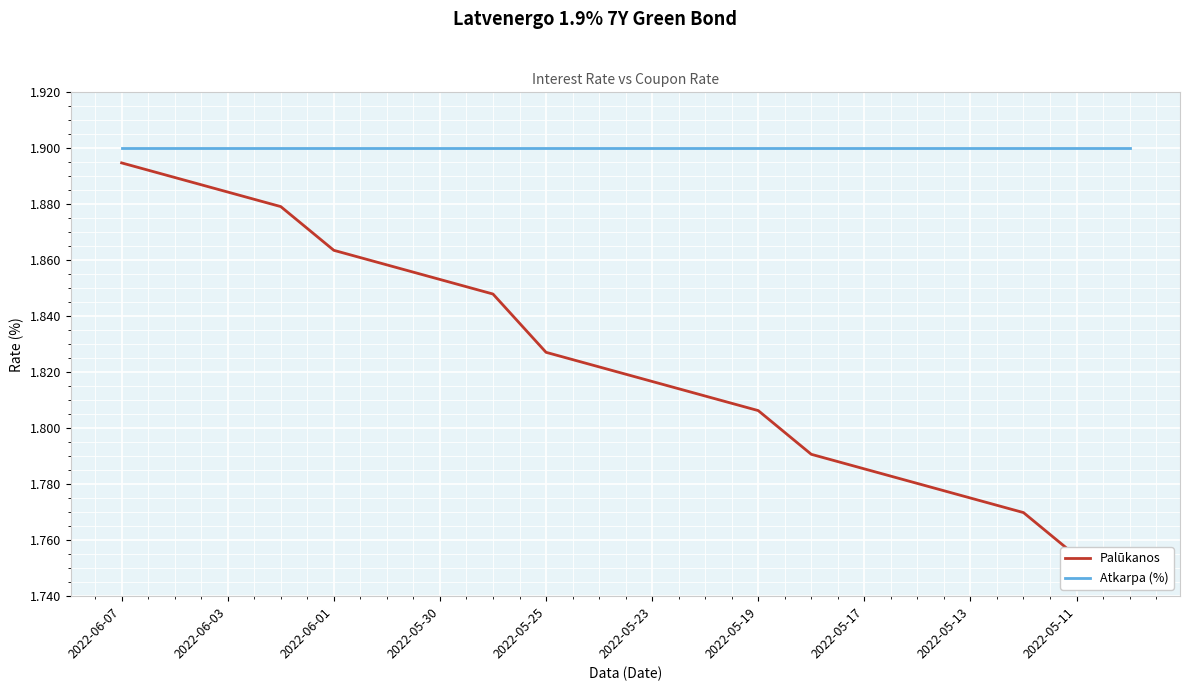

Read the Atkarpa (%) value at 2022-05-11.

1.9